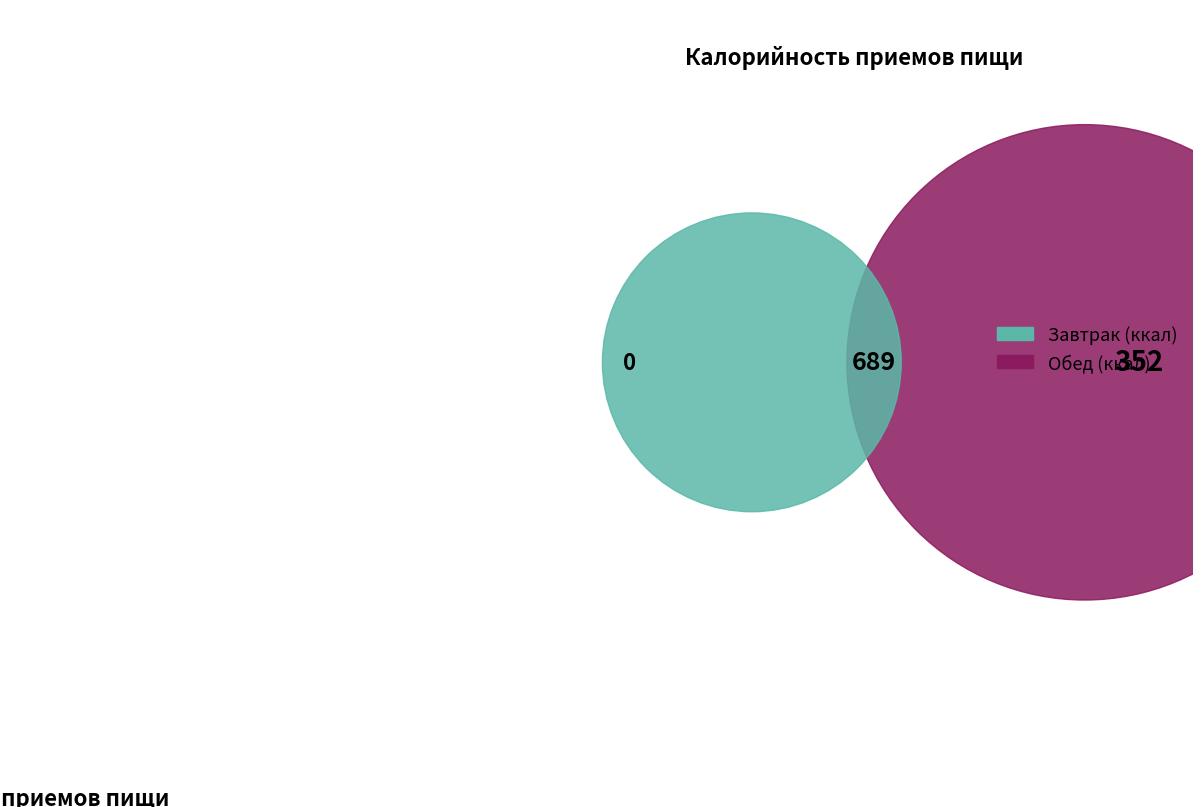

Between Обед and Завтрак, which is larger?

Обед